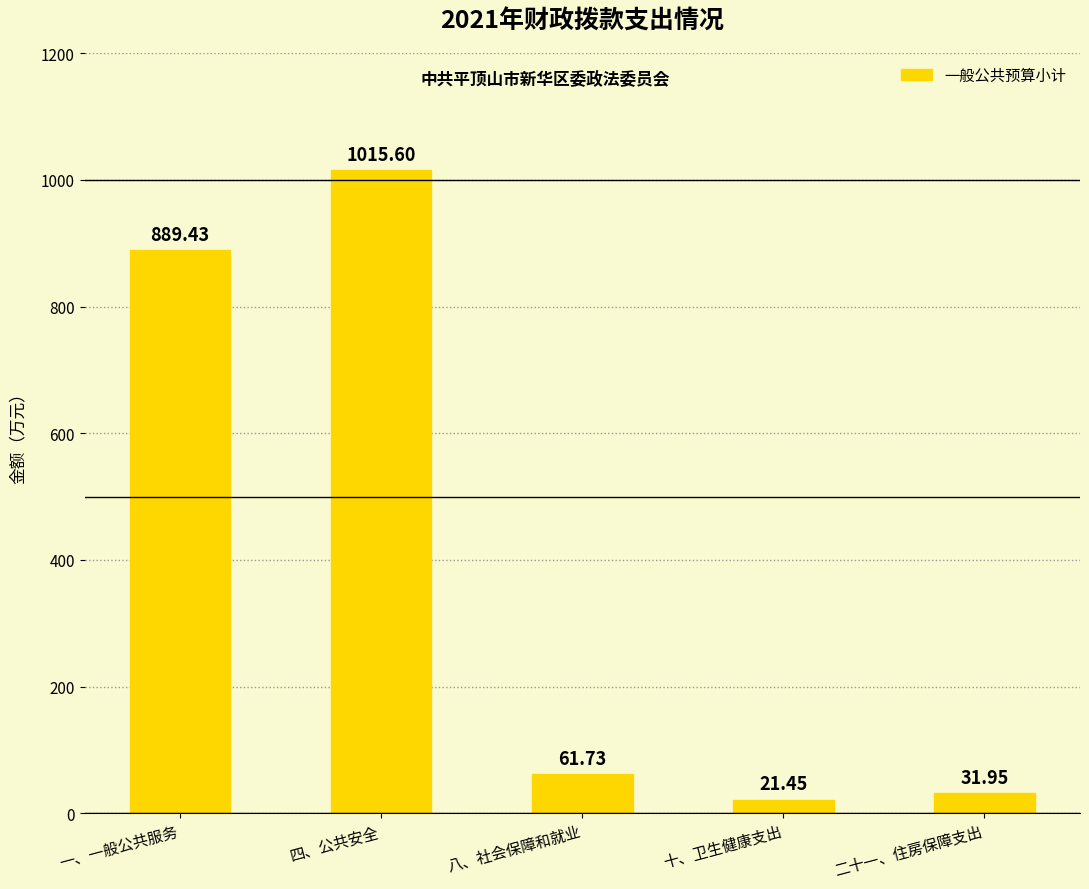

Which has a higher value, 二十一、住房保障支出 or 十、卫生健康支出?

二十一、住房保障支出